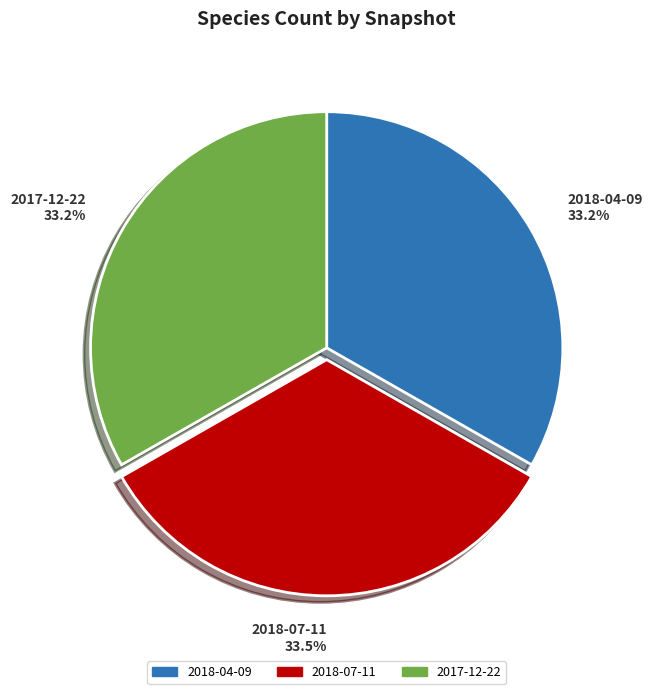

Combined, do 2018-04-09 and 2017-12-22 account for over 50%?

Yes